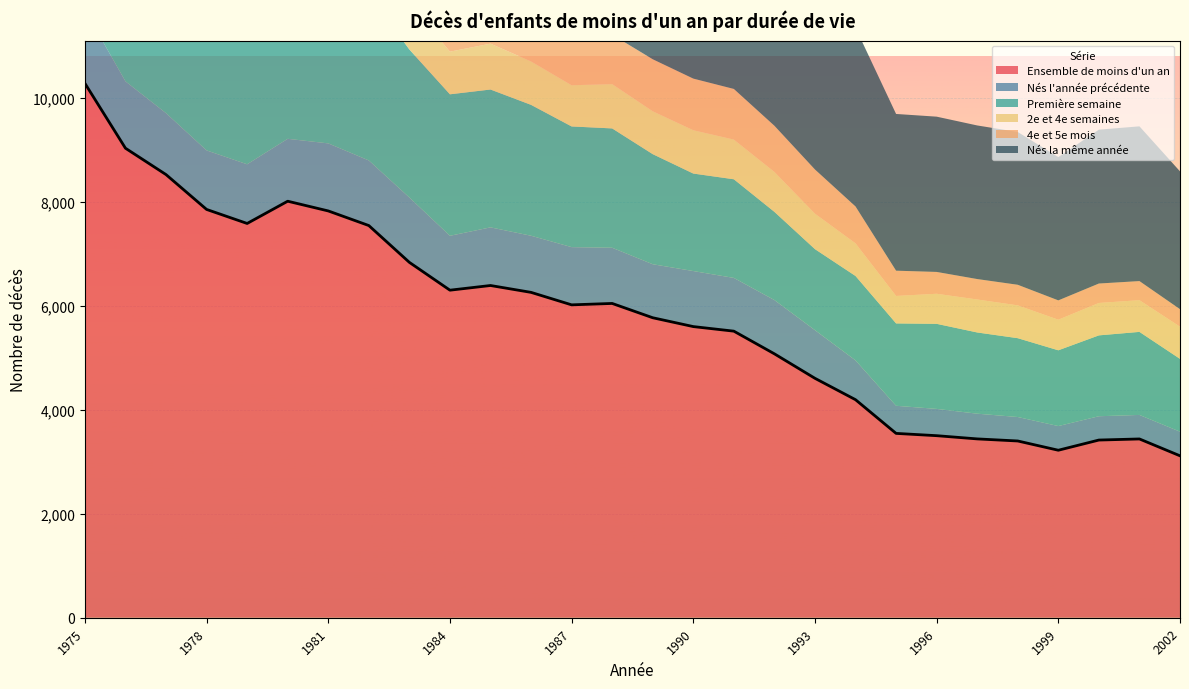

True or false: Nés l'année précédente and Première semaine cross at least once.

False